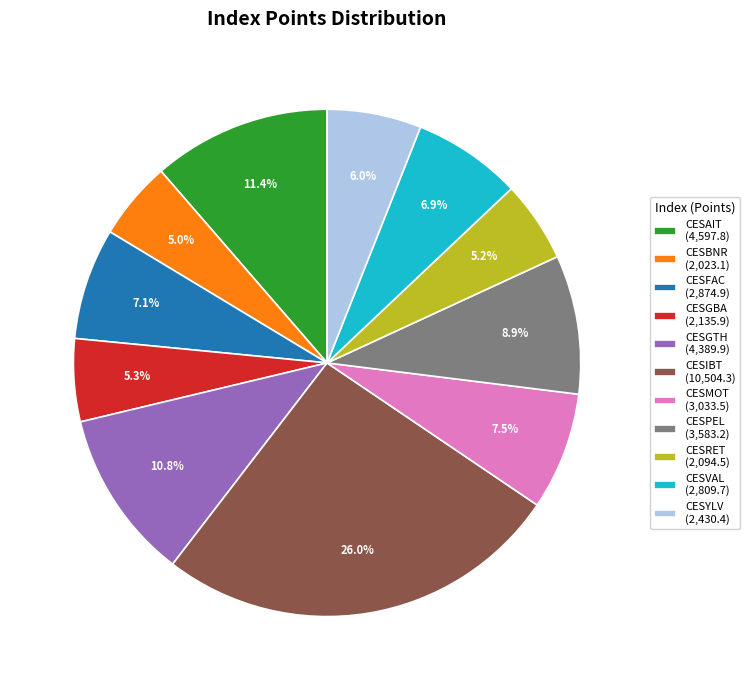

Between CESIBT and CESGTH, which is larger?

CESIBT